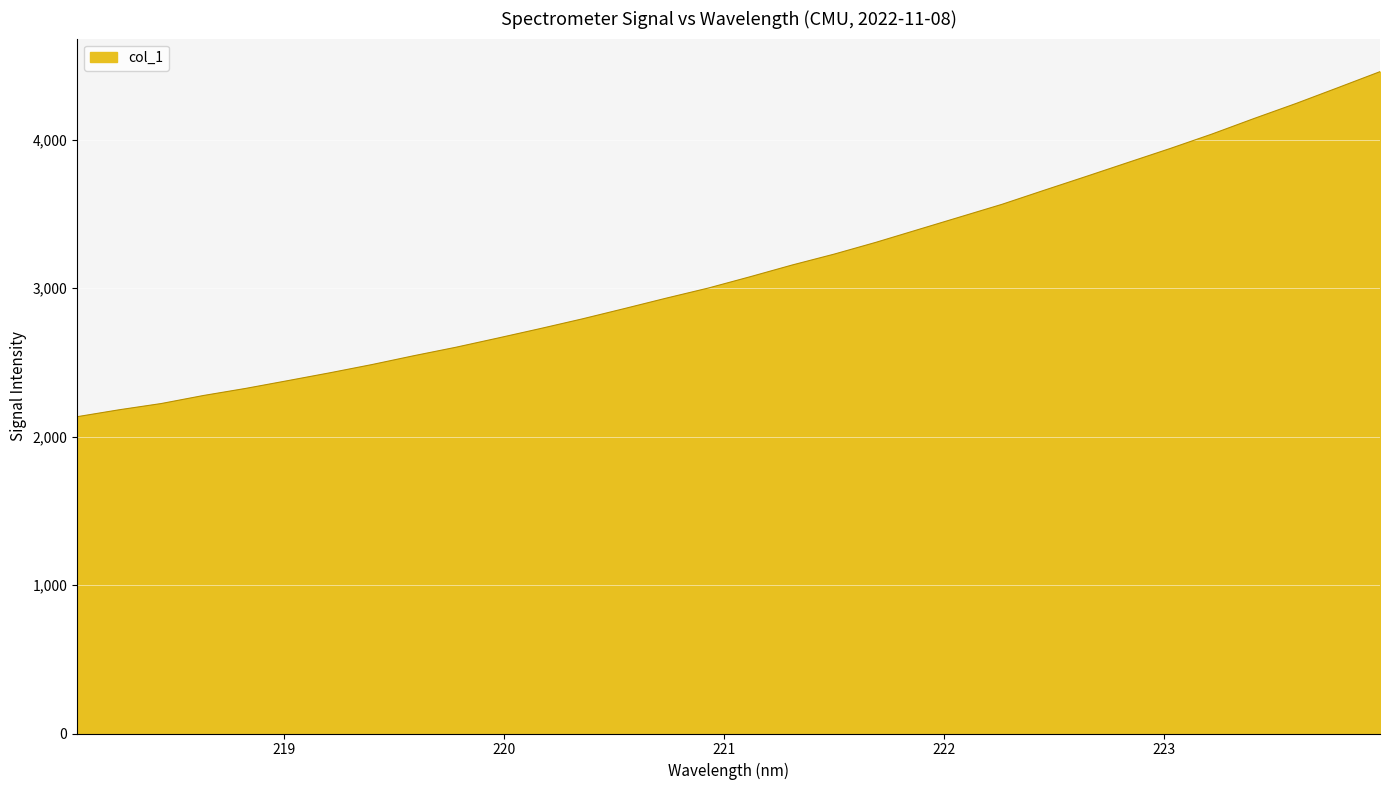

What is the minimum value shown in the chart?

2134.3